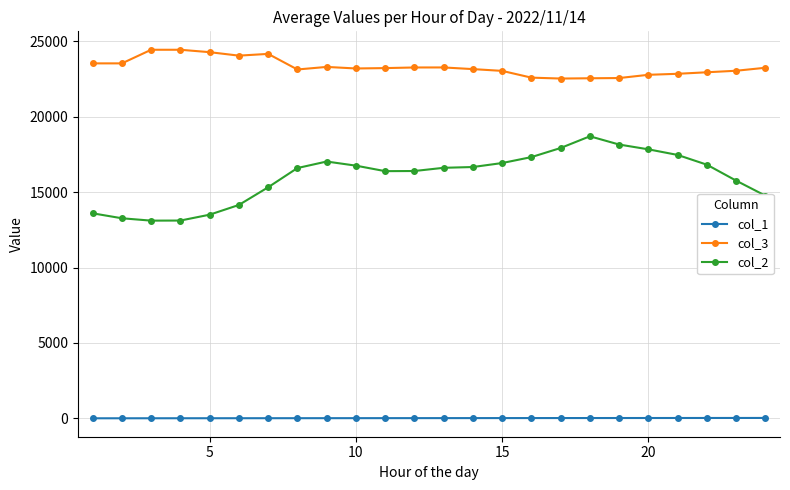

True or false: col_2 and col_3 cross at least once.

False